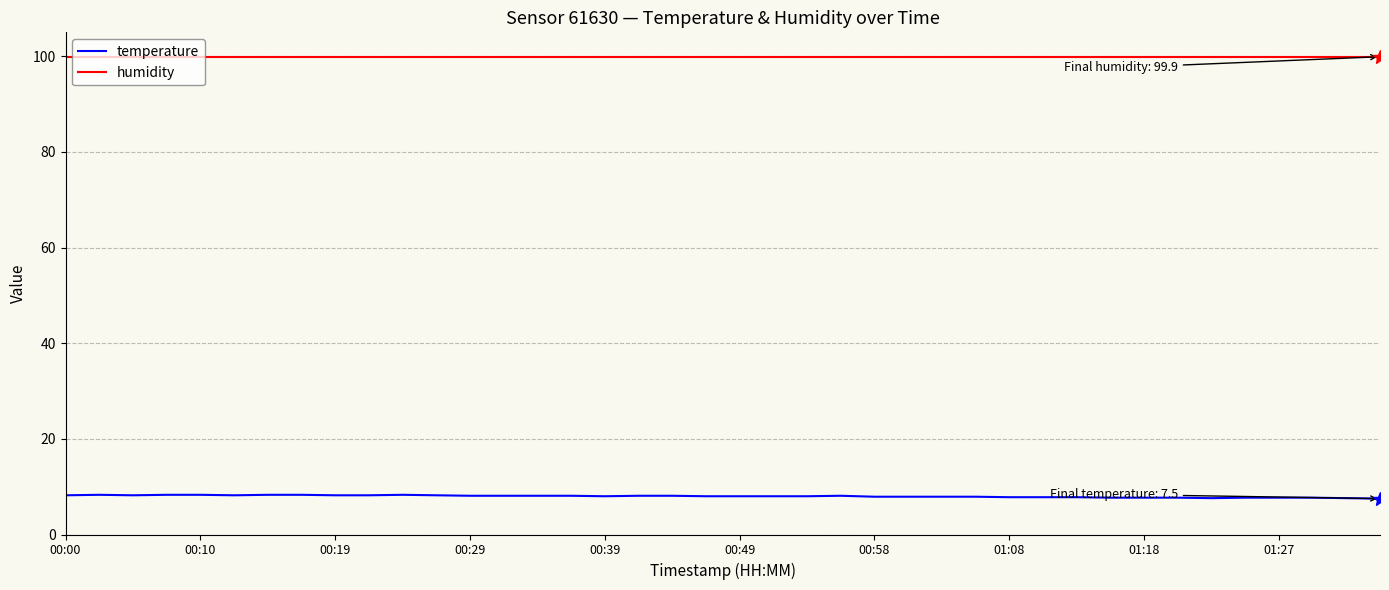

What is the maximum value shown in the chart?

99.9